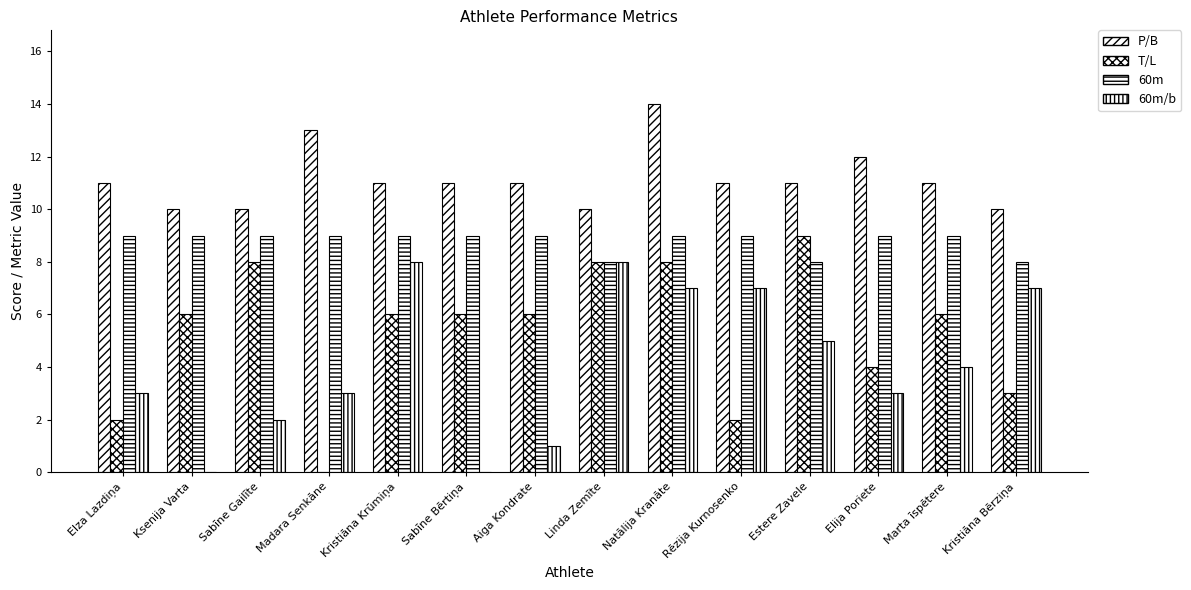

Which series has the largest total across all categories?

P/B